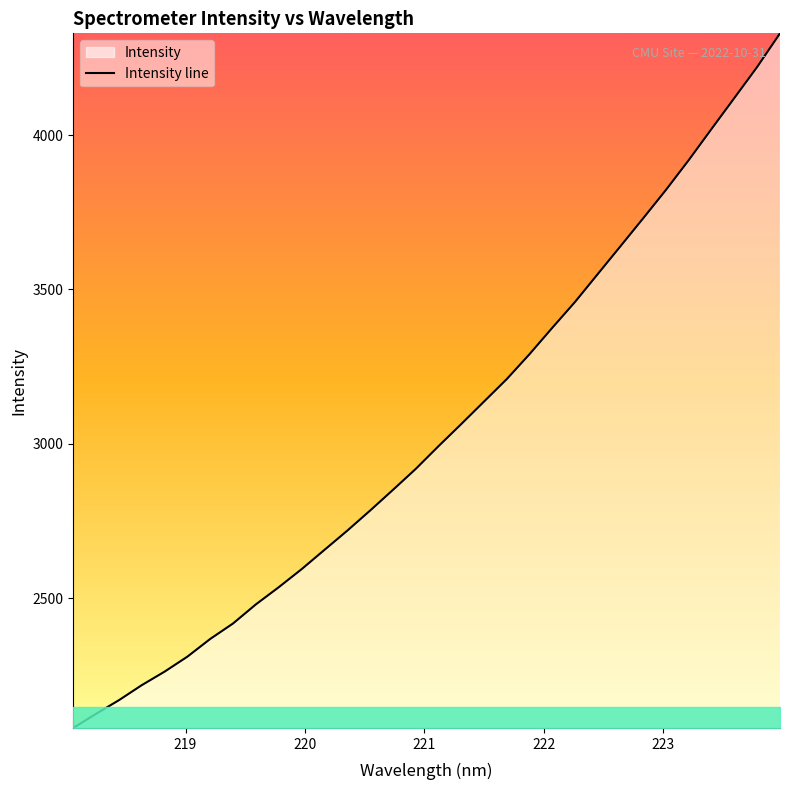

What is the maximum value shown in the chart?

4329.9